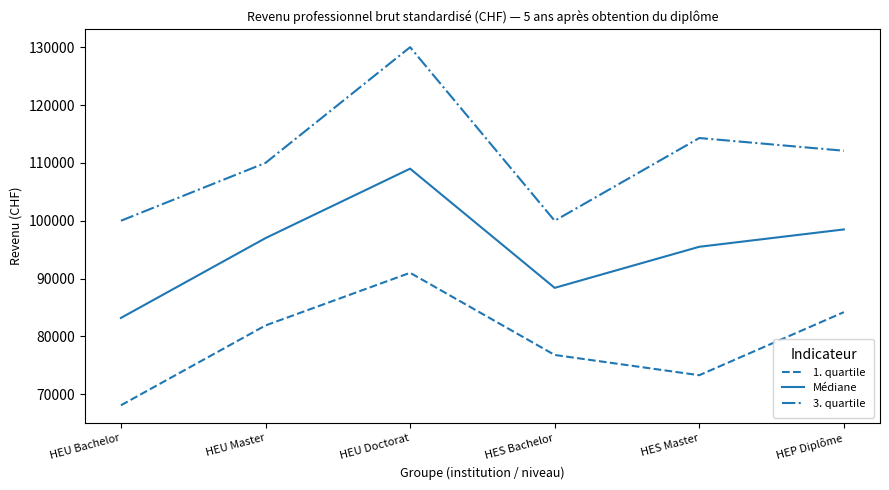

What is the sum of the 3. quartile values at HES Master and HEU Bachelor?

214300